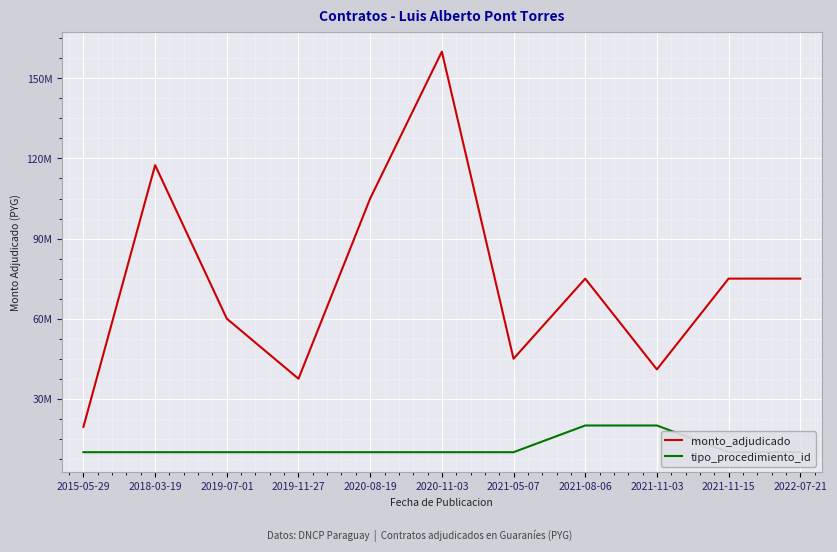

Which series has the widest spread of values?

monto_adjudicado